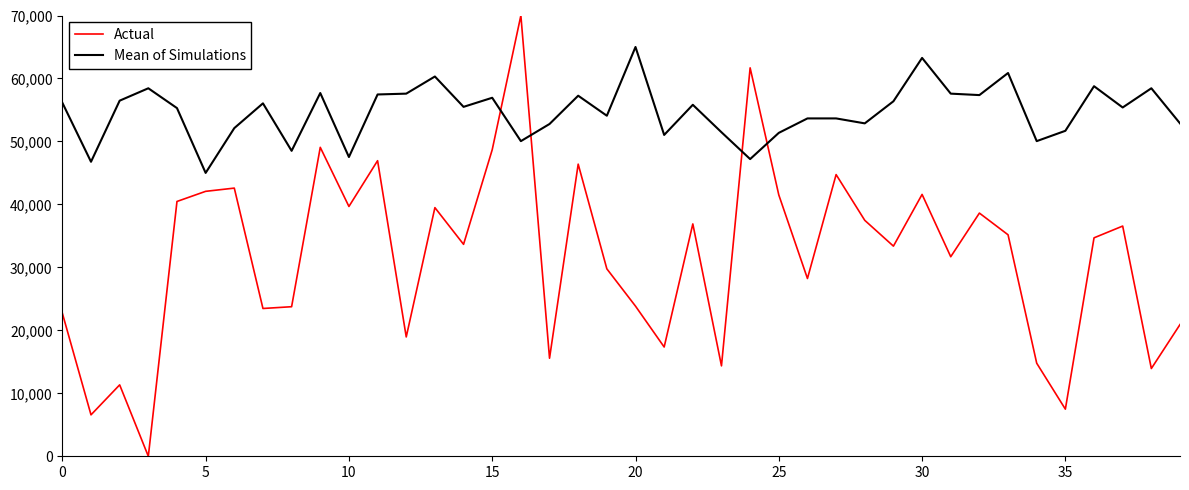

True or false: Actual and Mean of Simulations intersect in this chart.

True